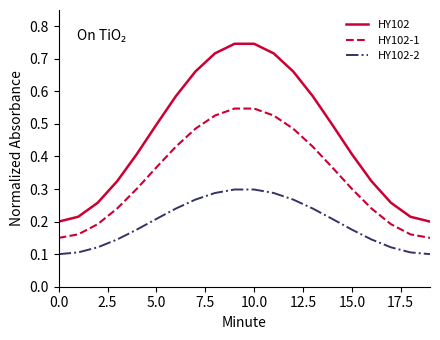

True or false: HY102-2 and HY102-1 cross at least once.

False